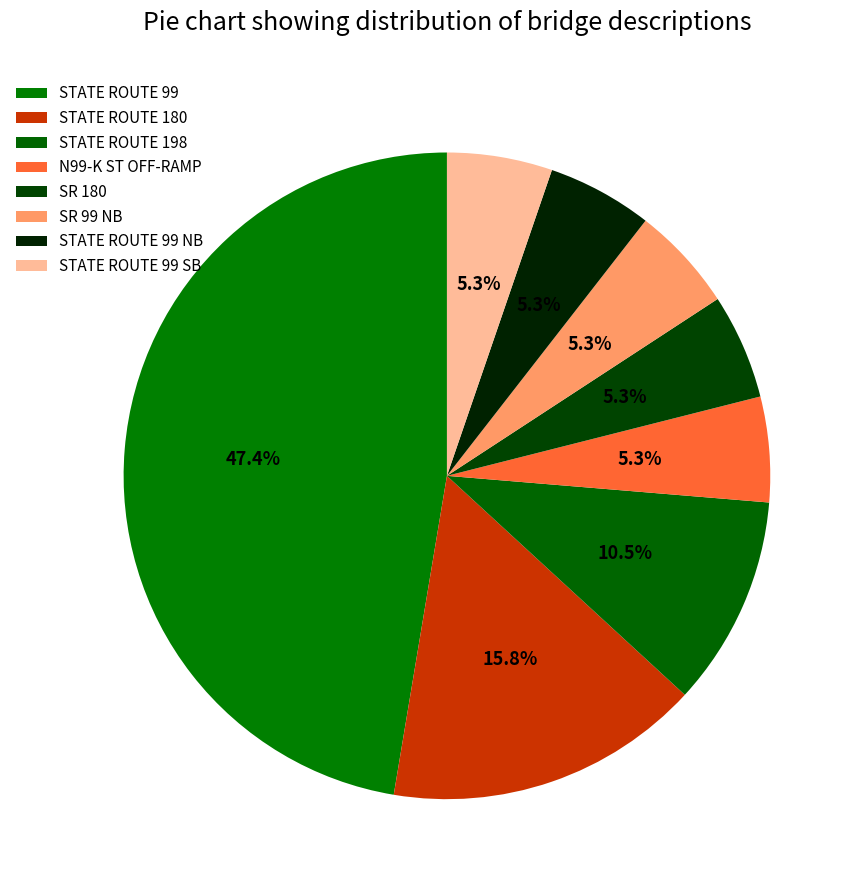

How many slices are in this pie chart?

8